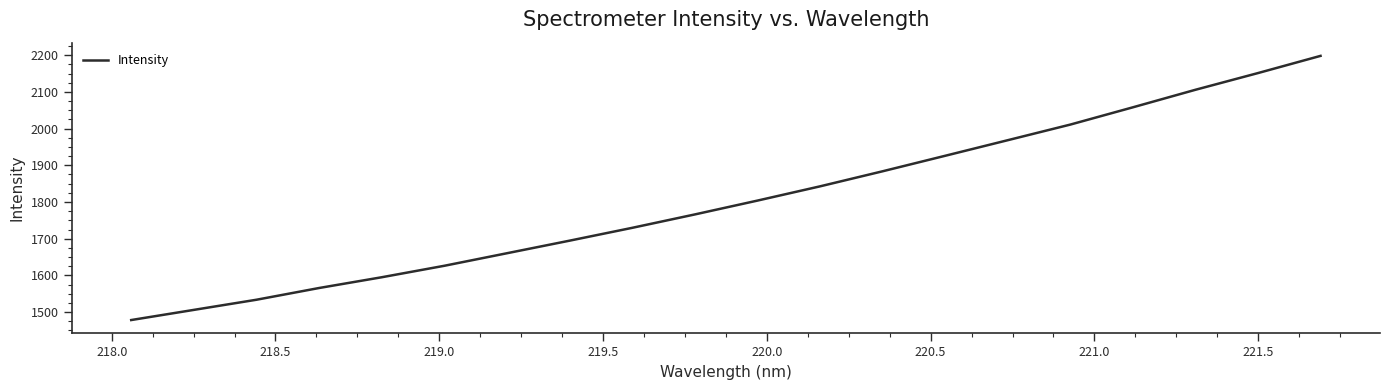

What is the minimum value shown in the chart?

1478.5